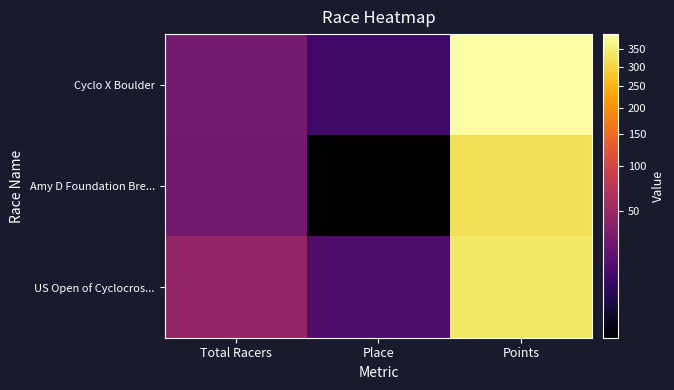

What is the total value across all series at Total Racers?

105.0